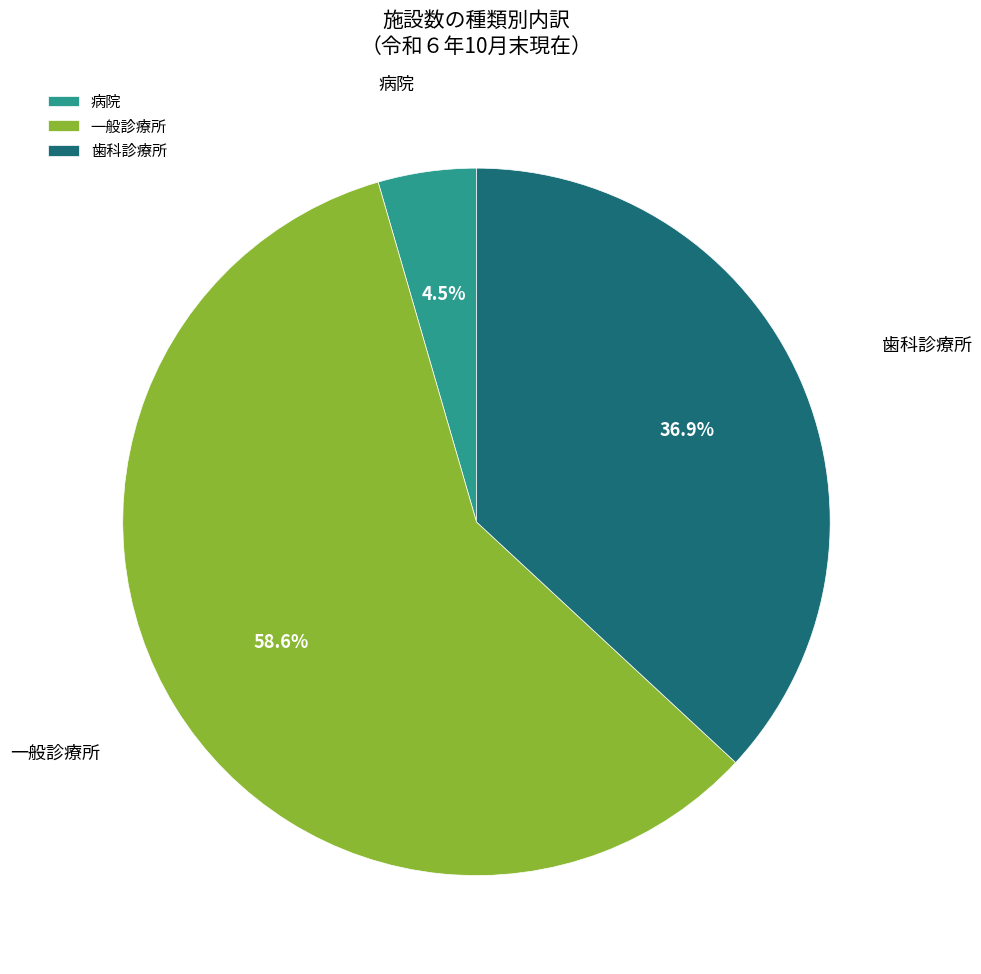

To the nearest percent, what is the difference between the 病院 and 歯科診療所 slice percentages?

32%